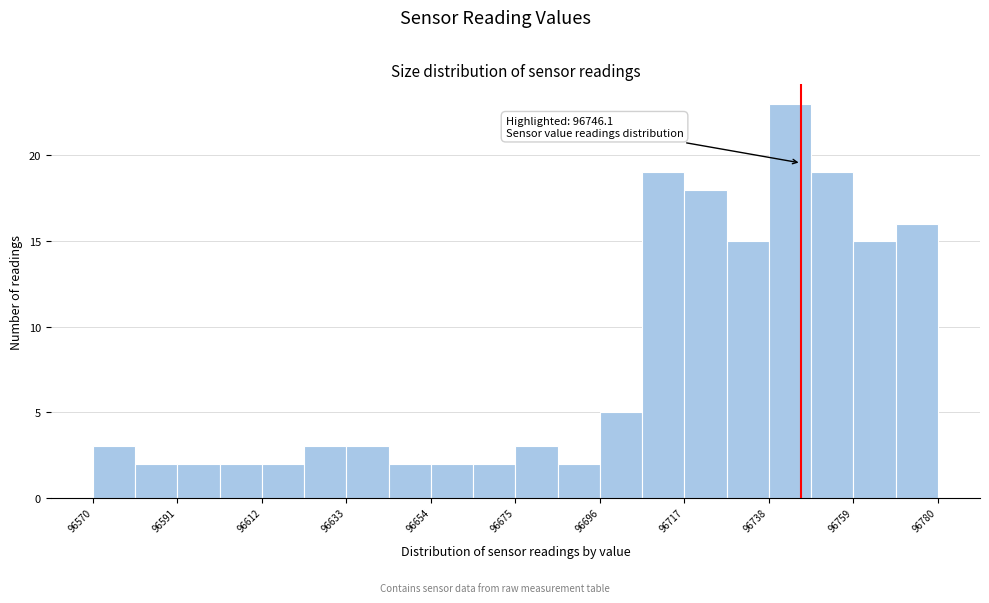

Read against the x-axis, roughly where is the centre of the tallest bar?

96745